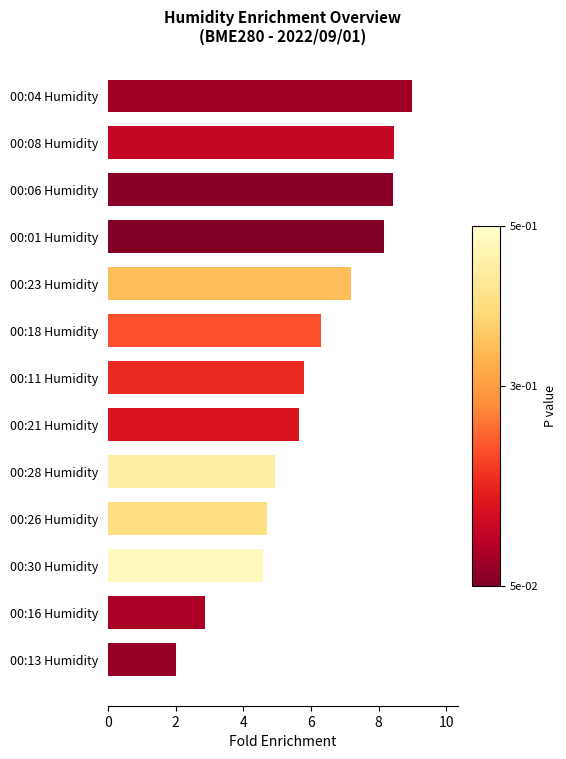

The value at 00:13 Humidity is 2.8. True or false?

False